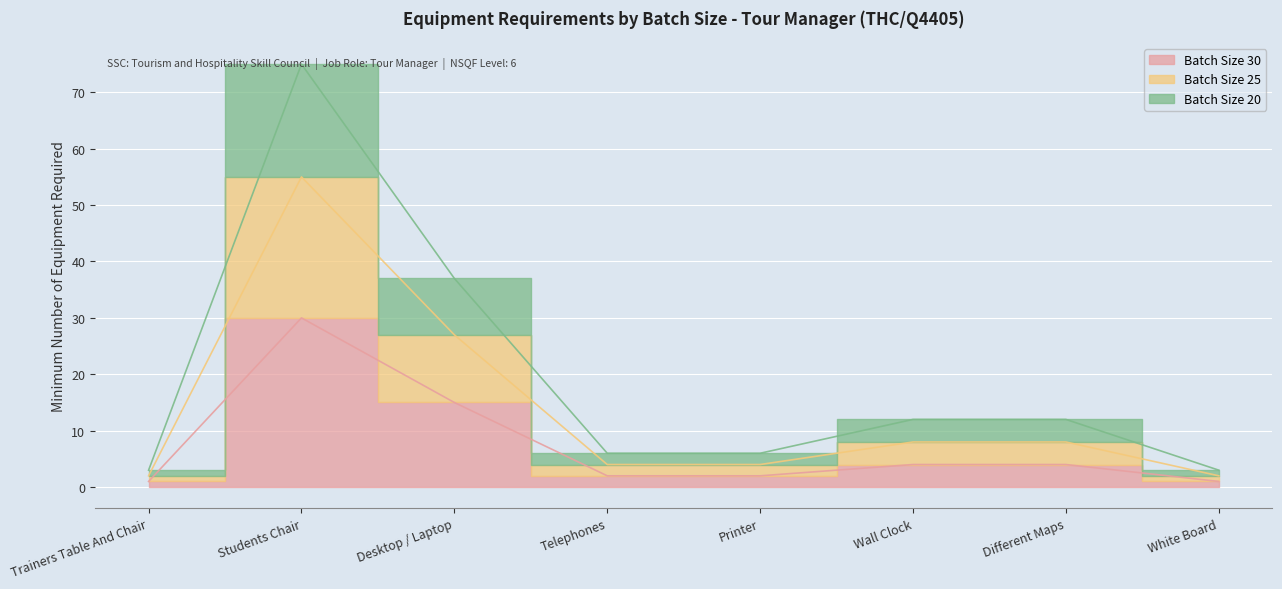

Between Trainers Table And Chair and Wall Clock, which series saw the biggest shift?

Batch Size 25